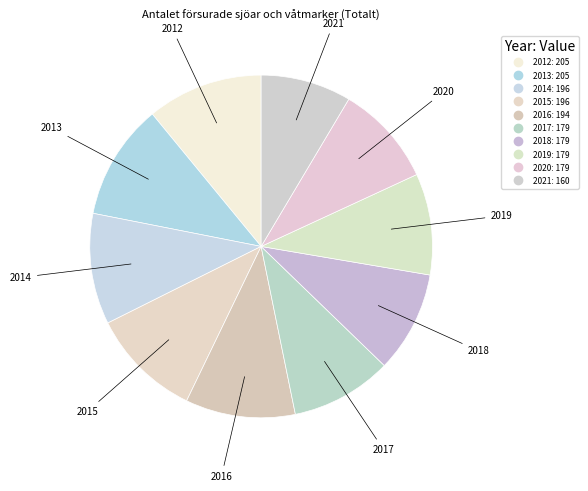

Rank the categories by value from highest to lowest.

2012, 2013, 2014, 2015, 2016, 2017, 2018, 2019, 2020, 2021